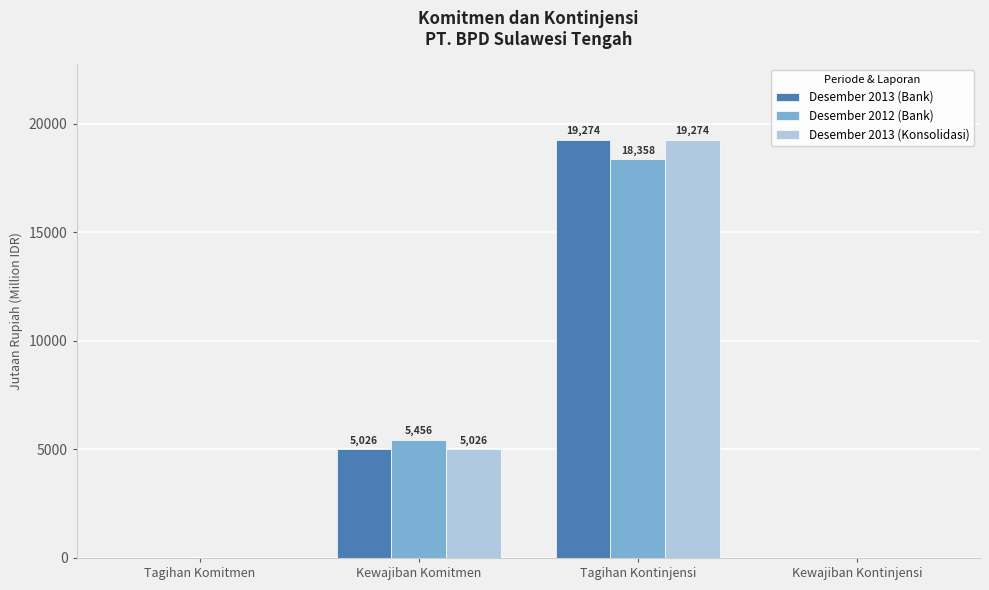

At which label is Desember 2013 (Bank) closest to 9637?

Kewajiban Komitmen